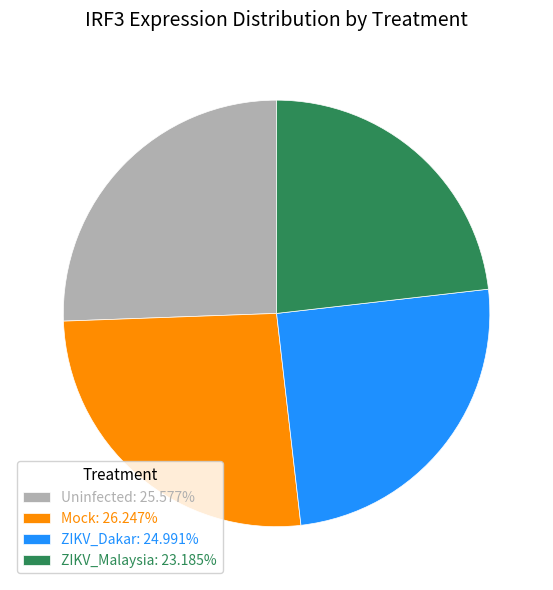

Does Mock: 26.247% represent more than half of the total?

No